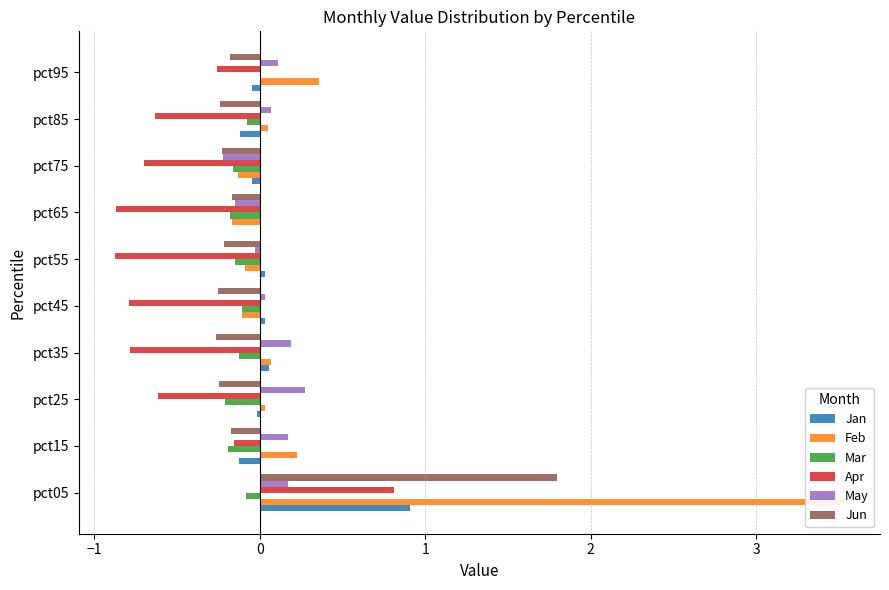

Between pct15 and pct45, which series saw the biggest shift?

Apr